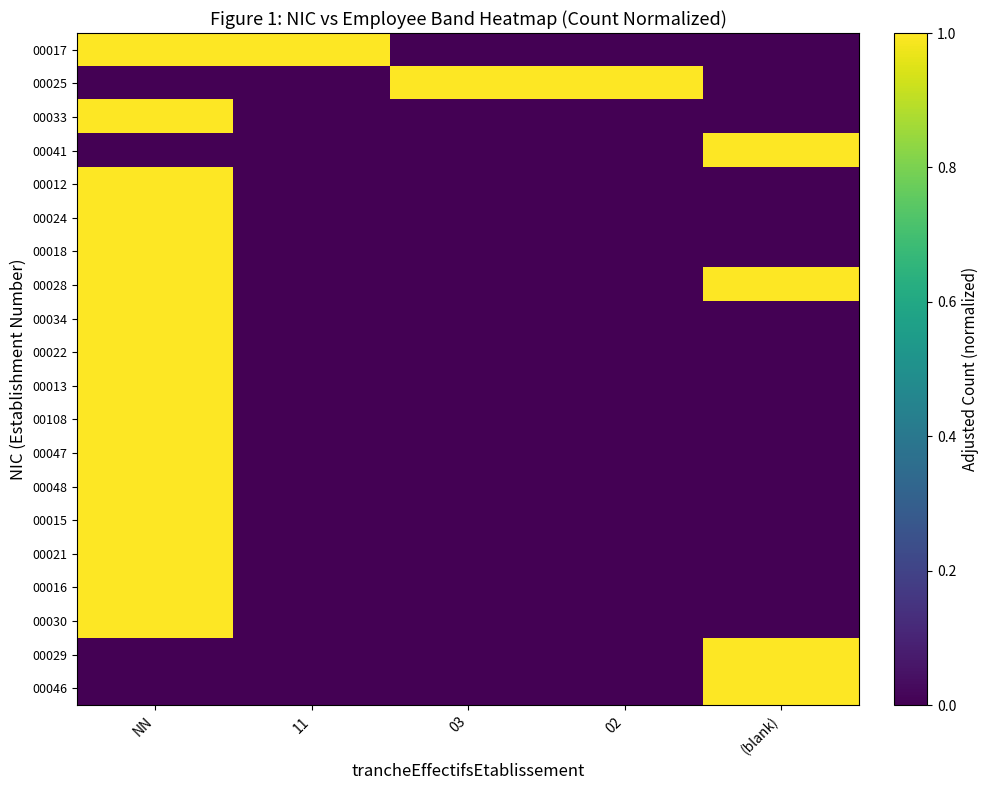

Reading left to right, list all the values displayed in this chart.

00017: NN=1	11=1	03=0	02=0	(blank)=0
00025: NN=0	11=0	03=1	02=1	(blank)=0
00033: NN=1	11=0	03=0	02=0	(blank)=0
00041: NN=0	11=0	03=0	02=0	(blank)=1
00012: NN=1	11=0	03=0	02=0	(blank)=0
00024: NN=1	11=0	03=0	02=0	(blank)=0
00018: NN=1	11=0	03=0	02=0	(blank)=0
00028: NN=1	11=0	03=0	02=0	(blank)=1
00034: NN=1	11=0	03=0	02=0	(blank)=0
00022: NN=1	11=0	03=0	02=0	(blank)=0
00013: NN=1	11=0	03=0	02=0	(blank)=0
00108: NN=1	11=0	03=0	02=0	(blank)=0
00047: NN=1	11=0	03=0	02=0	(blank)=0
00048: NN=1	11=0	03=0	02=0	(blank)=0
00015: NN=1	11=0	03=0	02=0	(blank)=0
00021: NN=1	11=0	03=0	02=0	(blank)=0
00016: NN=1	11=0	03=0	02=0	(blank)=0
00030: NN=1	11=0	03=0	02=0	(blank)=0
00029: NN=0	11=0	03=0	02=0	(blank)=1
00046: NN=0	11=0	03=0	02=0	(blank)=1